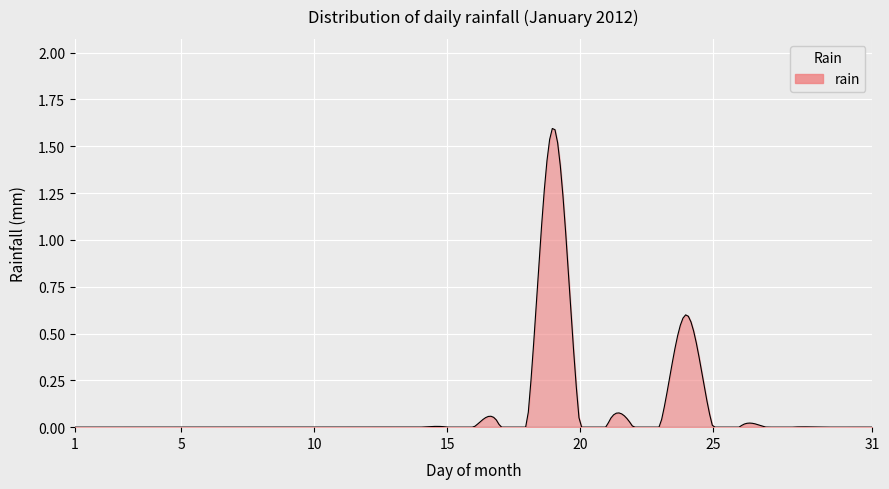

What is the difference between the maximum and minimum values?

1.6